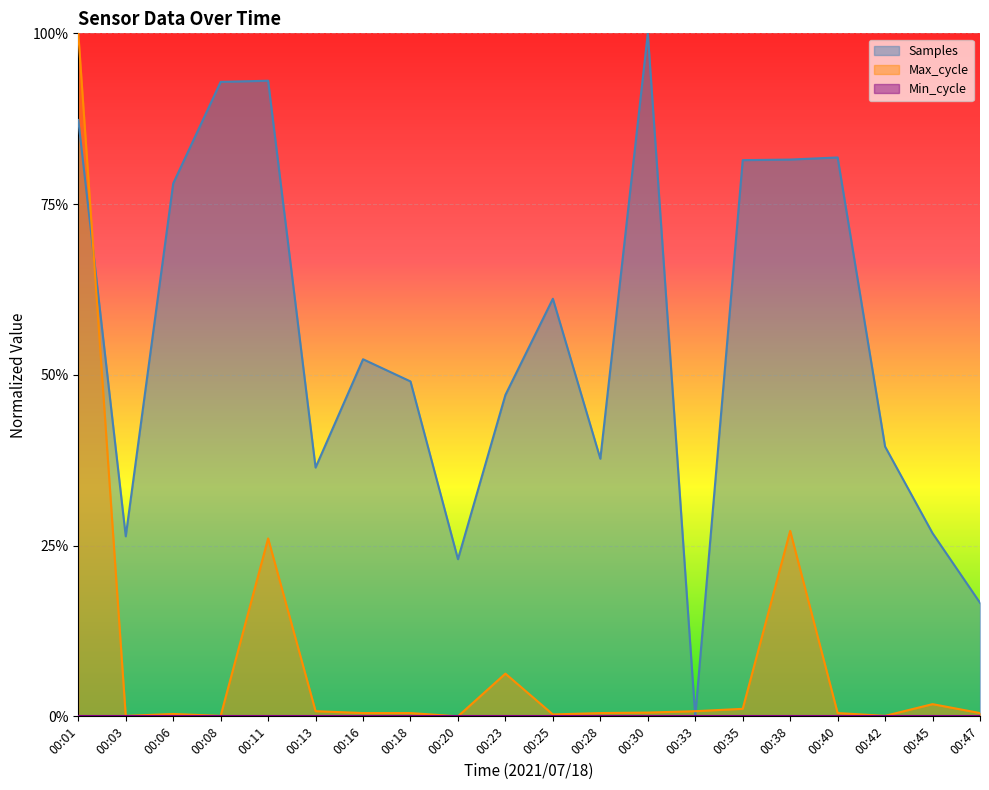

Is the value of Samples at 00:16 greater than the value of Max_cycle at 00:42?

Yes